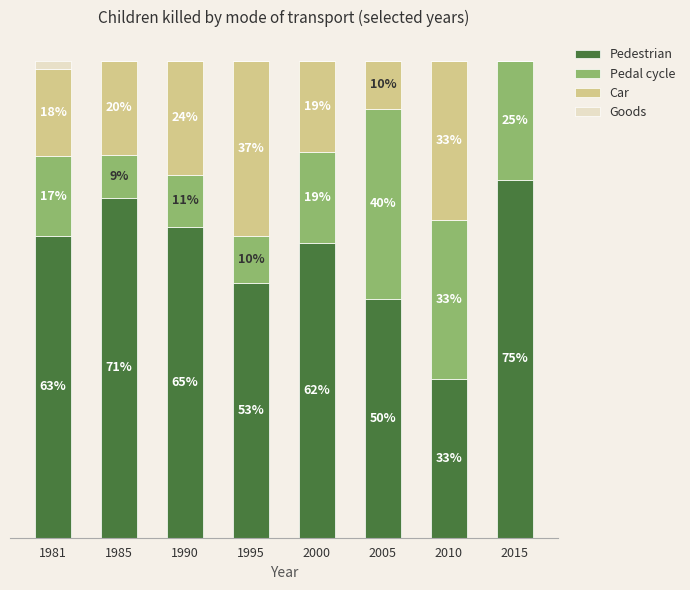

At 1985, list the series in order from largest to smallest.

Pedestrian, Car, Pedal cycle, Goods